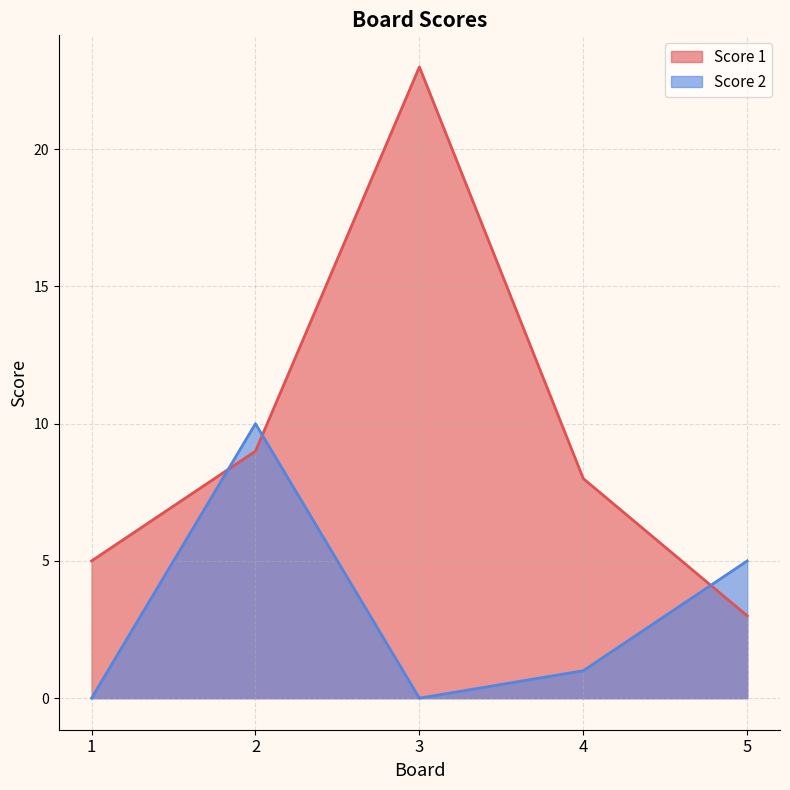

At 1, list the series in order from smallest to largest.

Score 2, Score 1